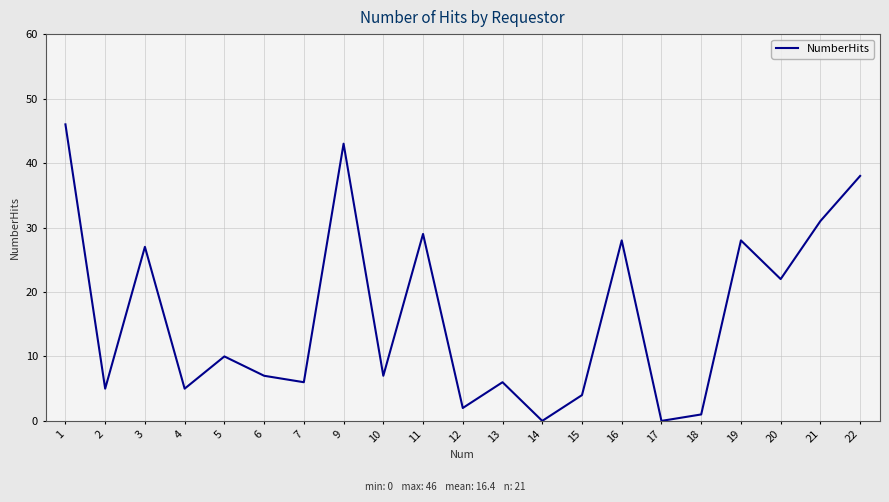

Is it true that the value at 14 is 0?

True